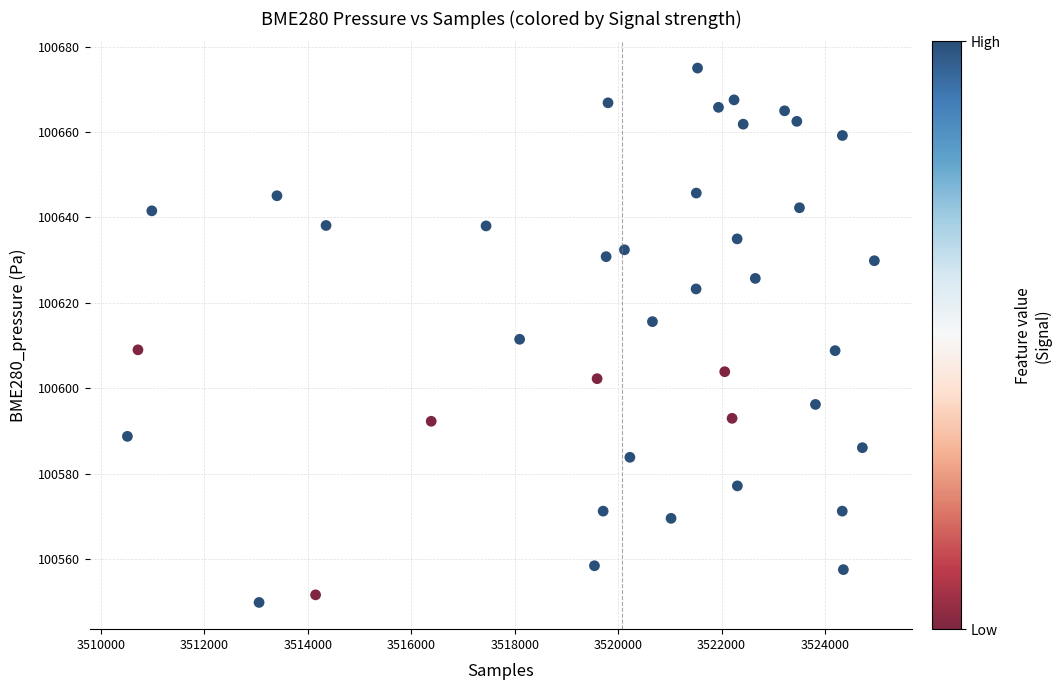

What is the range of X values (max minus min)?

14443.0